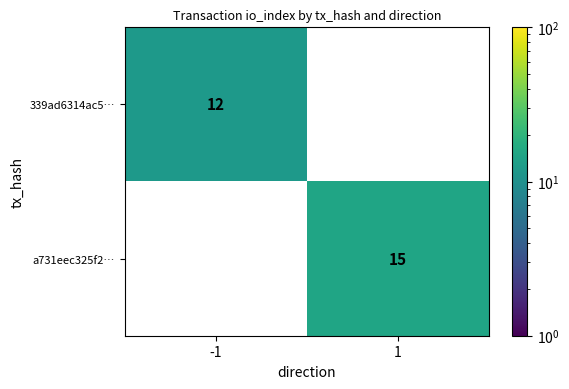

Rank the series by their maximum value, from lowest to highest.

339ad6314ac5…, a731eec325f2…